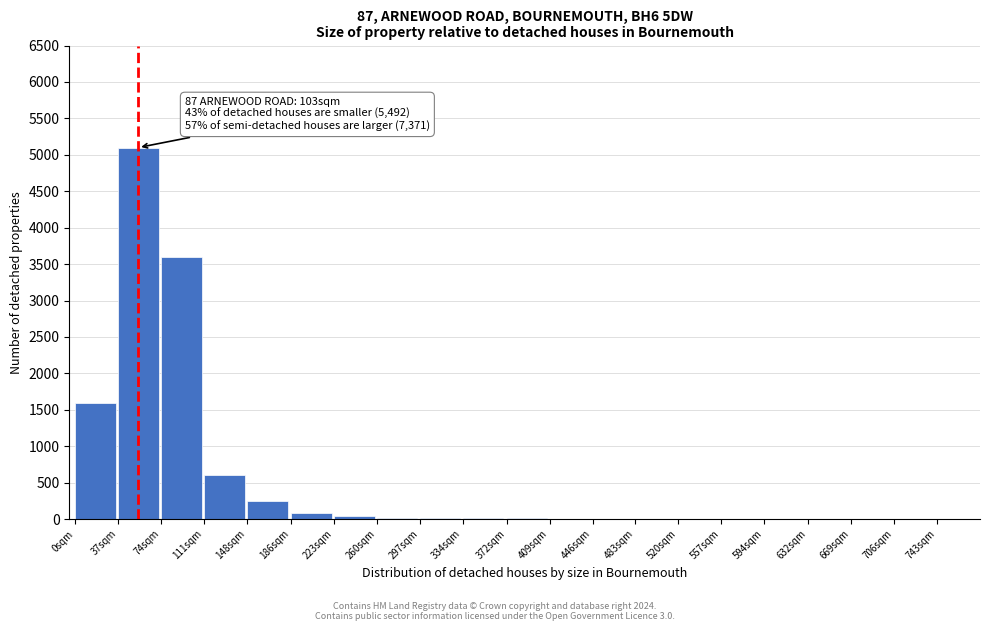

What is the sum of all values?

11360